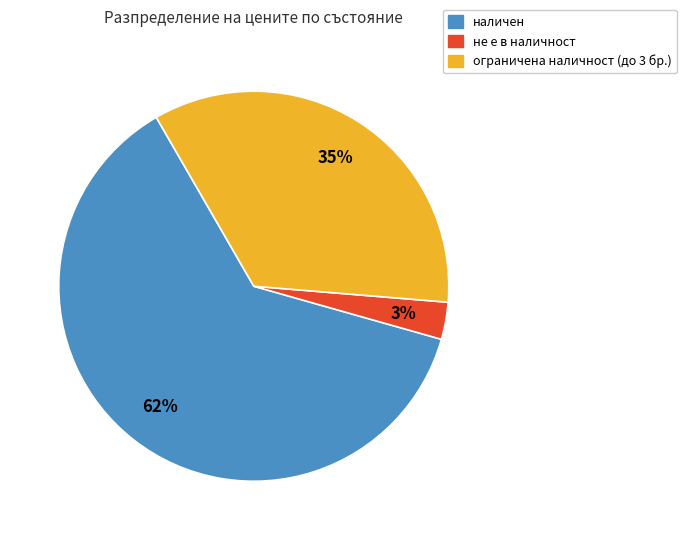

Does any single category account for the majority?

Yes